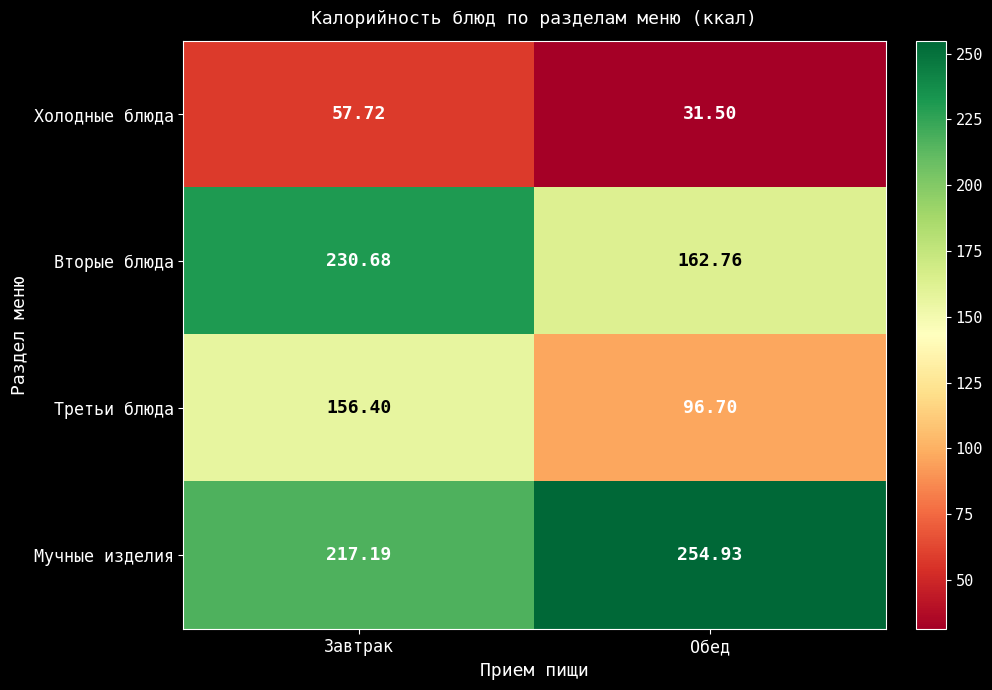

Which category has the lowest value across all series?

Обед